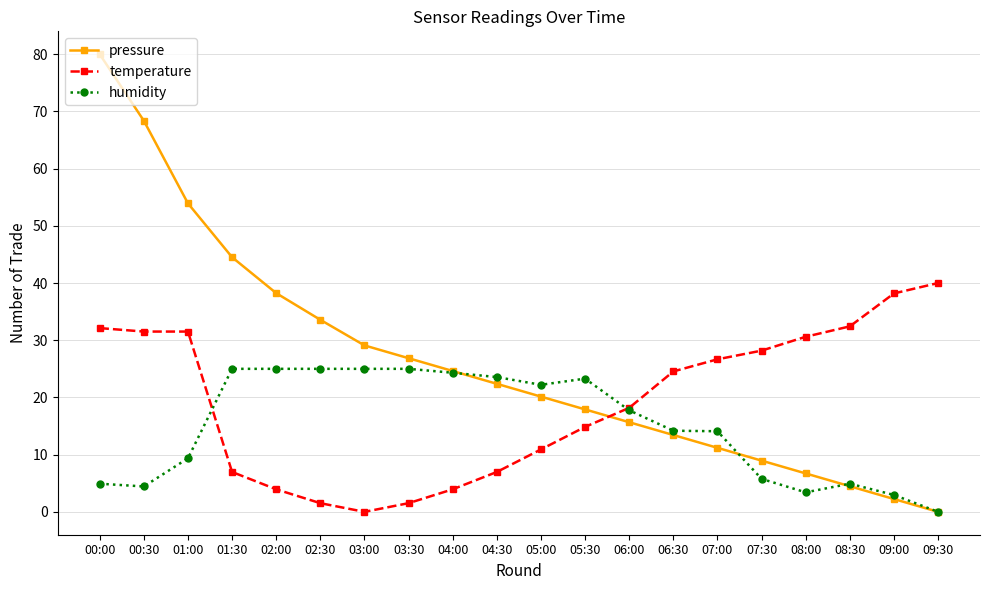

Which series has the widest spread of values?

pressure